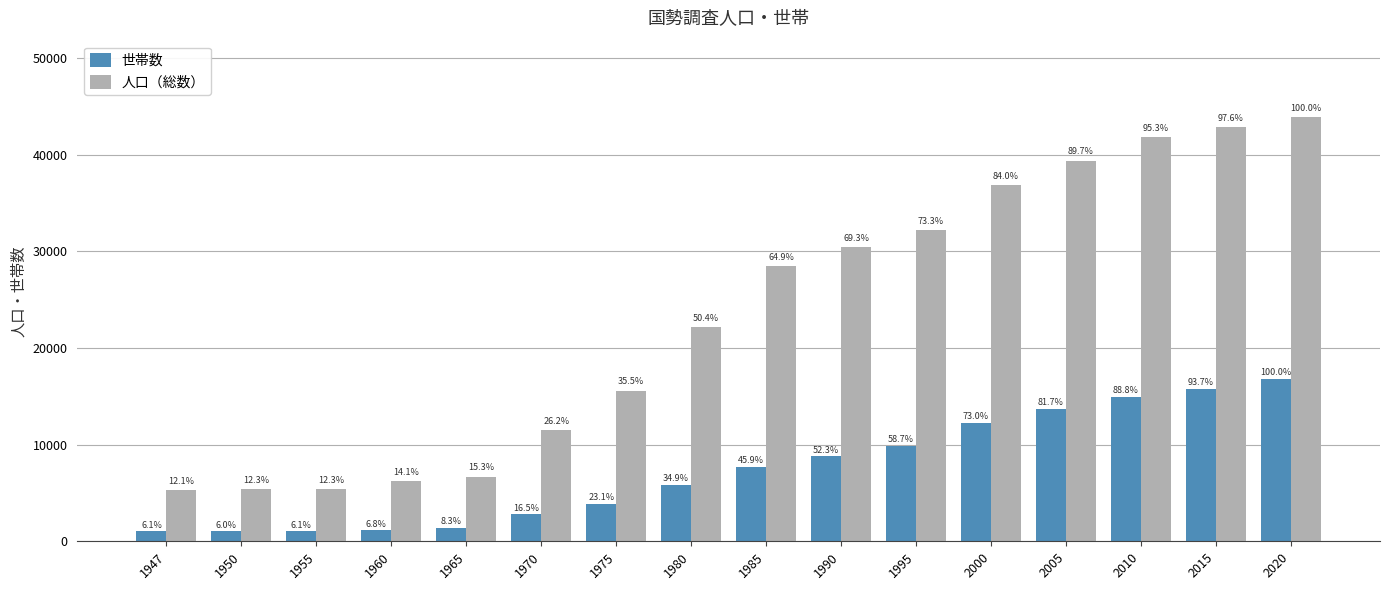

How many groups of bars are there?

16